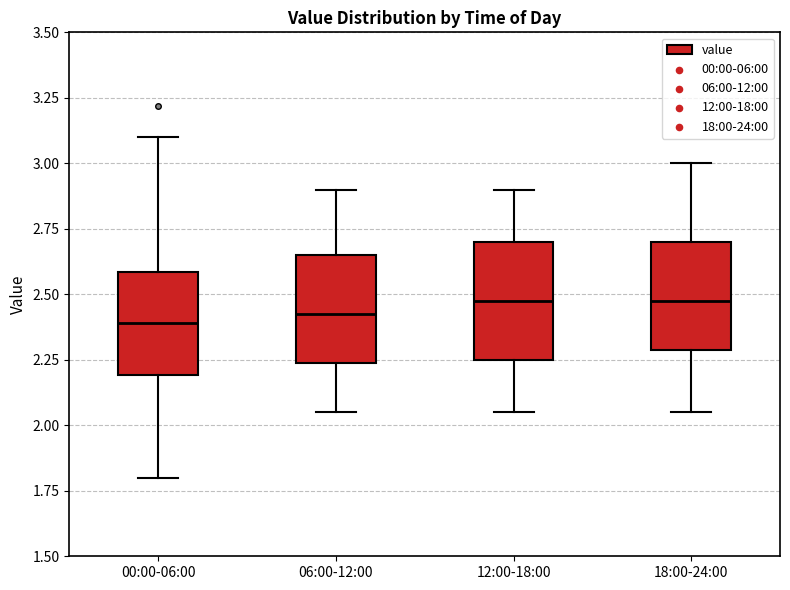

Where does the lower whisker of the box for 12:00-18:00 end on the y-axis? The values are not printed on the chart, so give them approximately, as read against the axis.

2.05